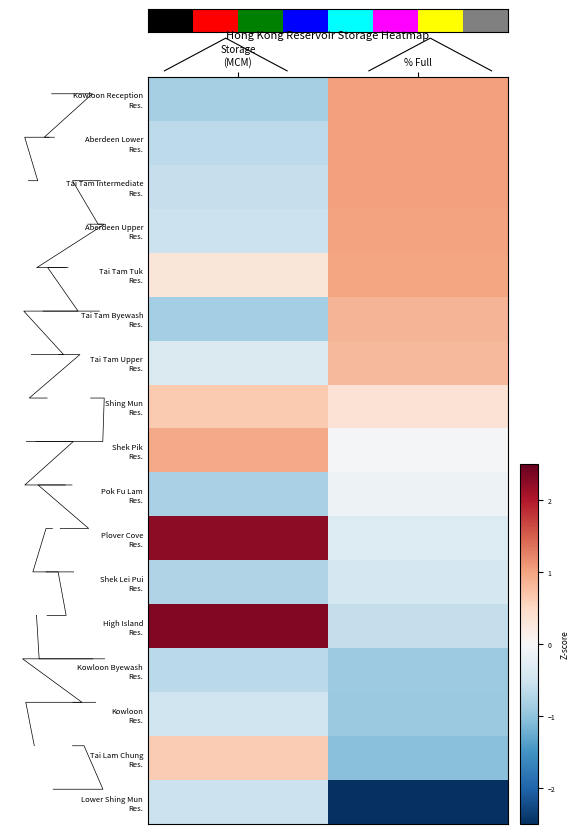

How many values in the Tai Lam Chung Res. series are below 0?

1